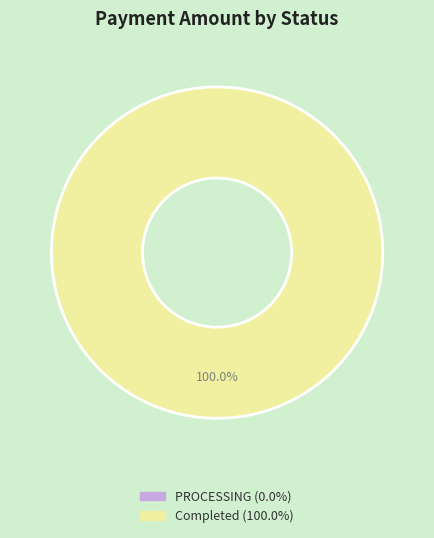

What is the smallest slice in the pie chart?

PROCESSING